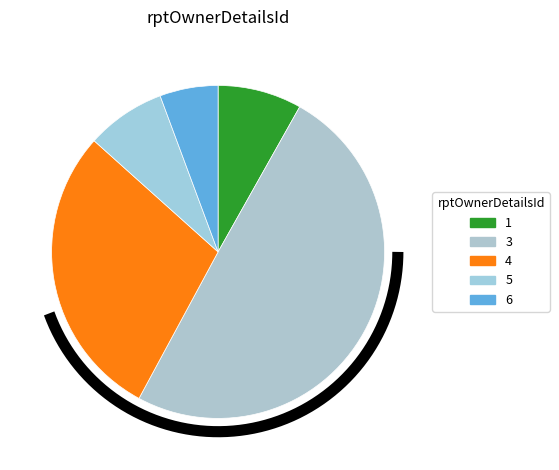

To the nearest percent, what is the average slice percentage?

20%